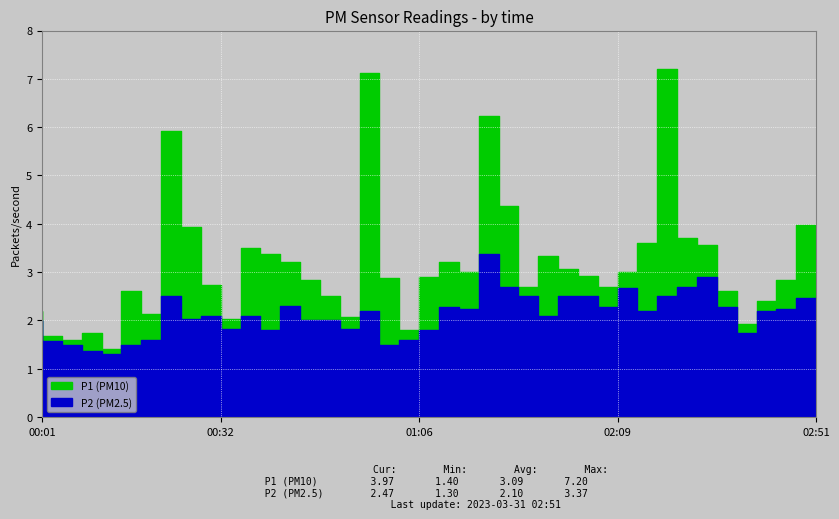

Count the number of data series in this chart.

2